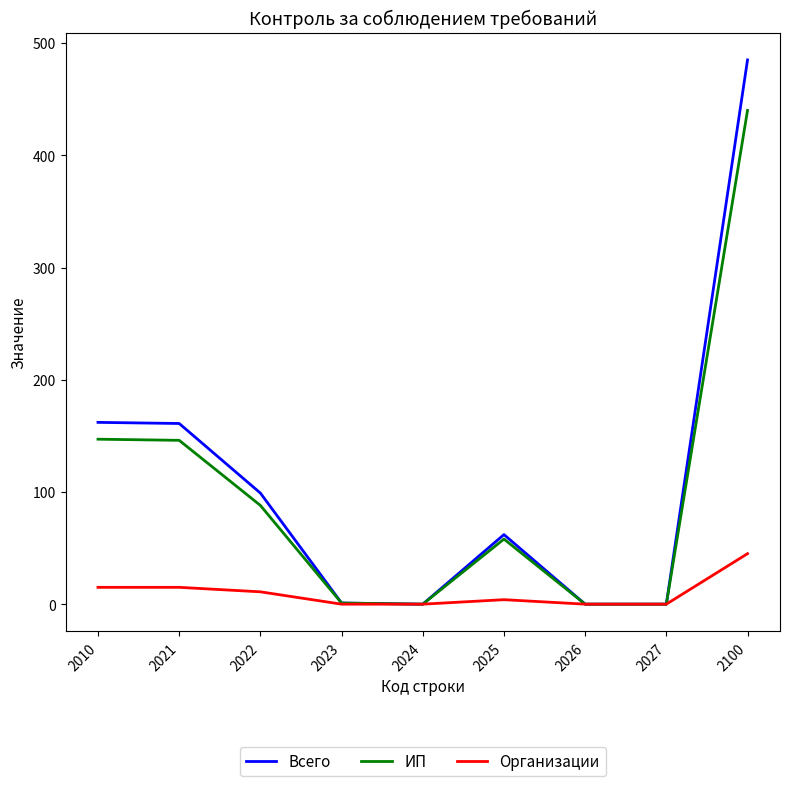

The value of Всего at 2024 is 0. True or false?

True